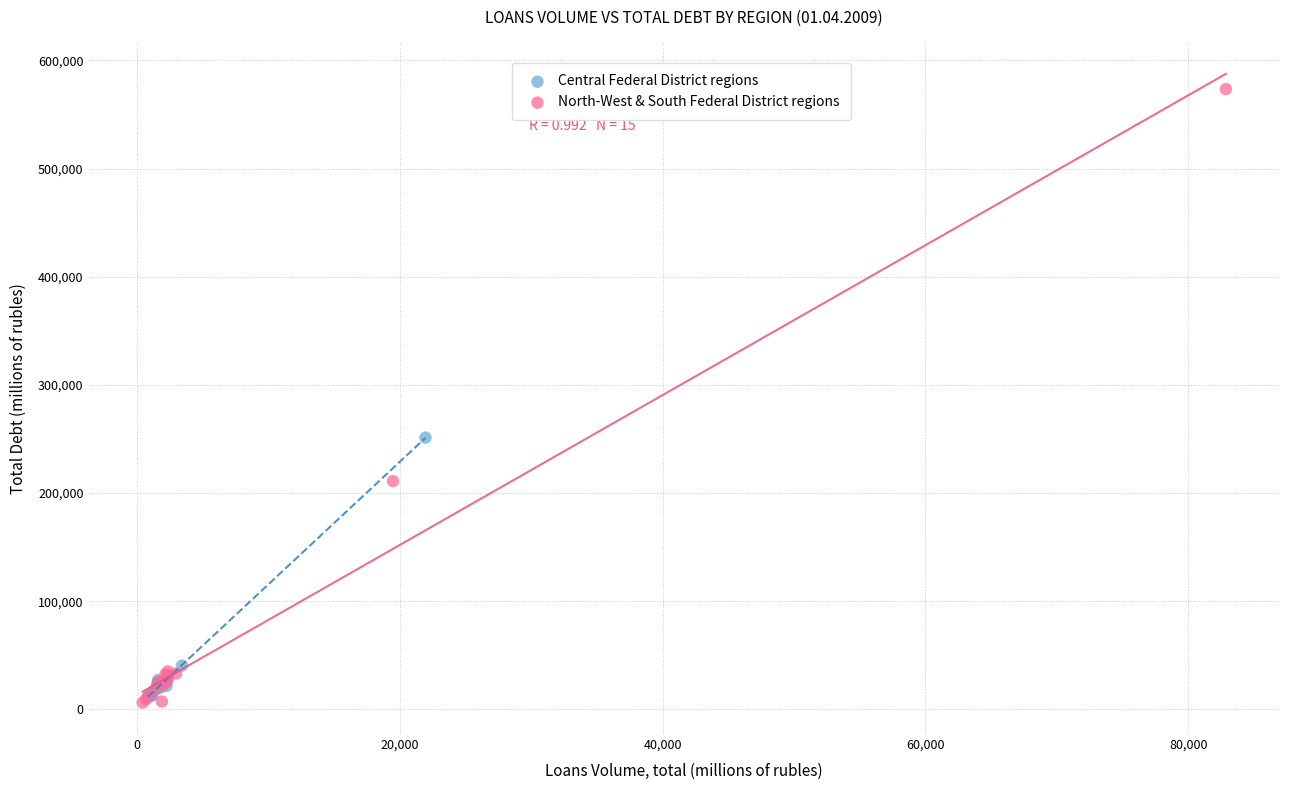

What are all the series names shown in the legend?

Central Federal District regions, North-West & South Federal District regions